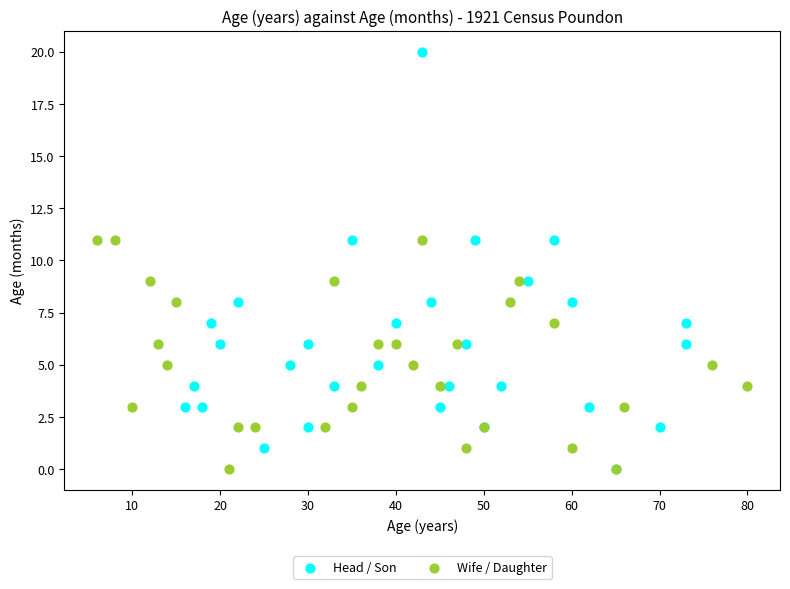

Which series reaches the maximum Y coordinate?

Head / Son